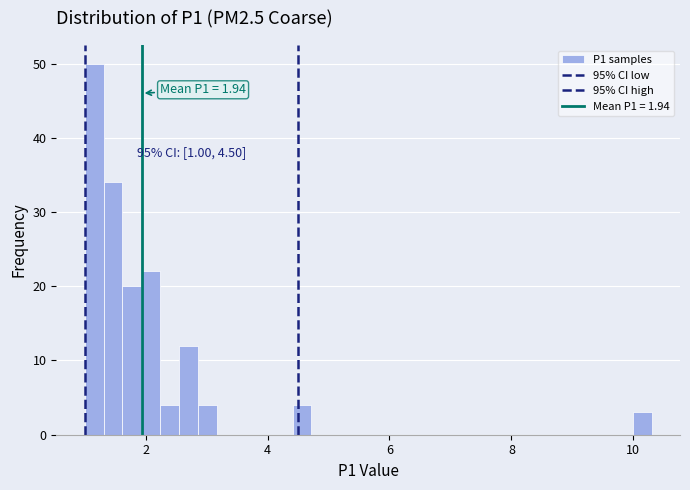

Read against the x-axis, roughly where is the centre of the tallest bar?

1.2